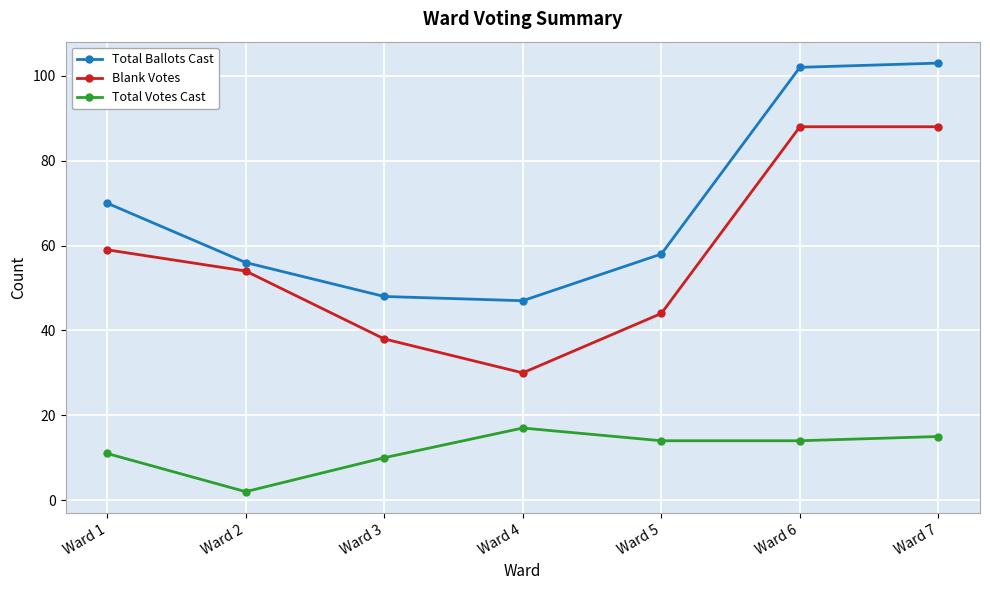

Where is the first local minimum for Blank Votes?

Ward 4